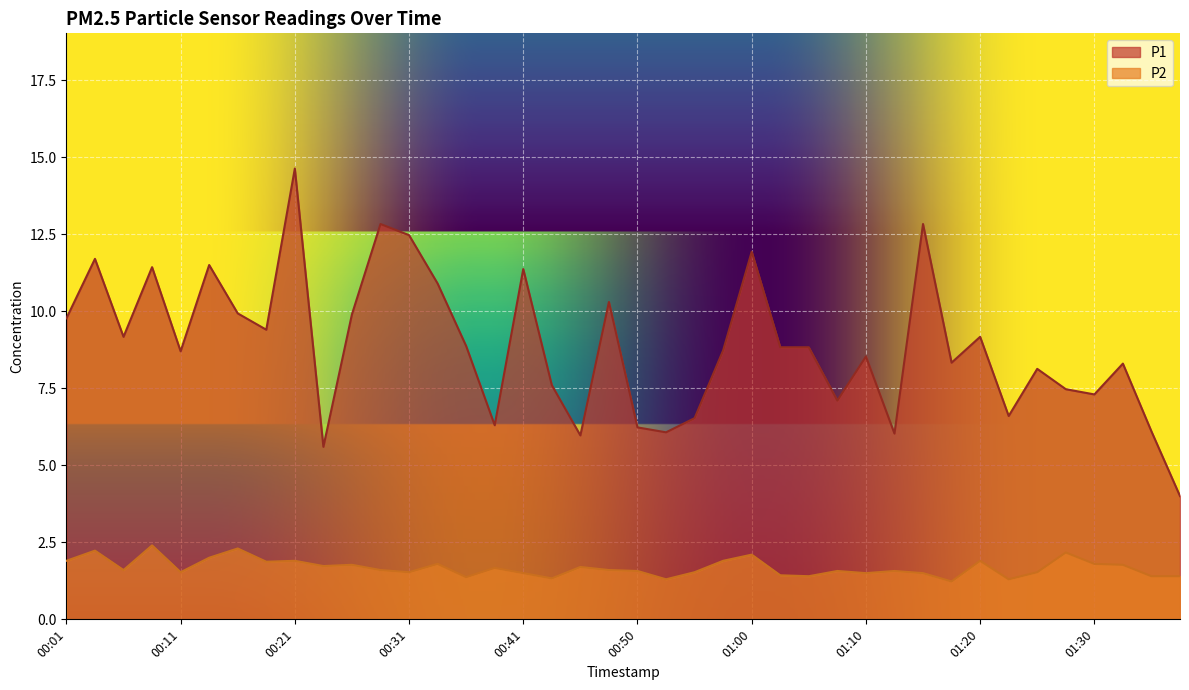

Read the P2 value at 01:15.

1.5